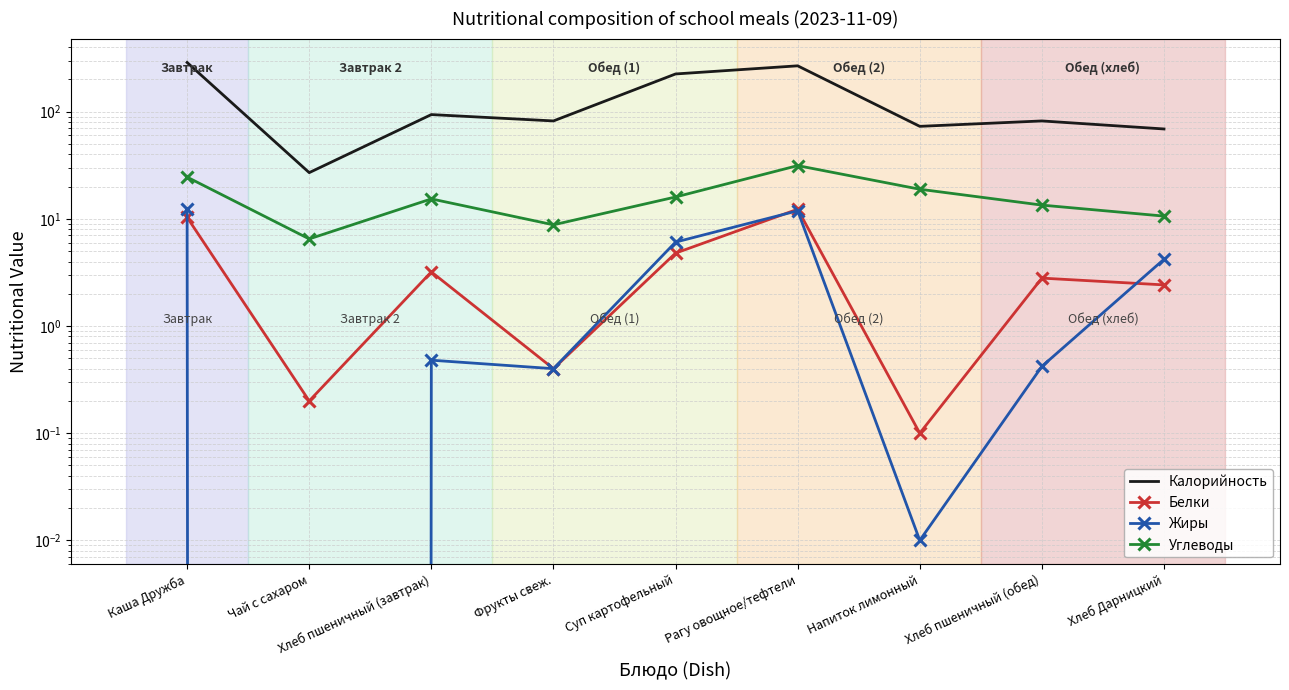

Is it true that Жиры equals 0.0 at Чай с сахаром?

True